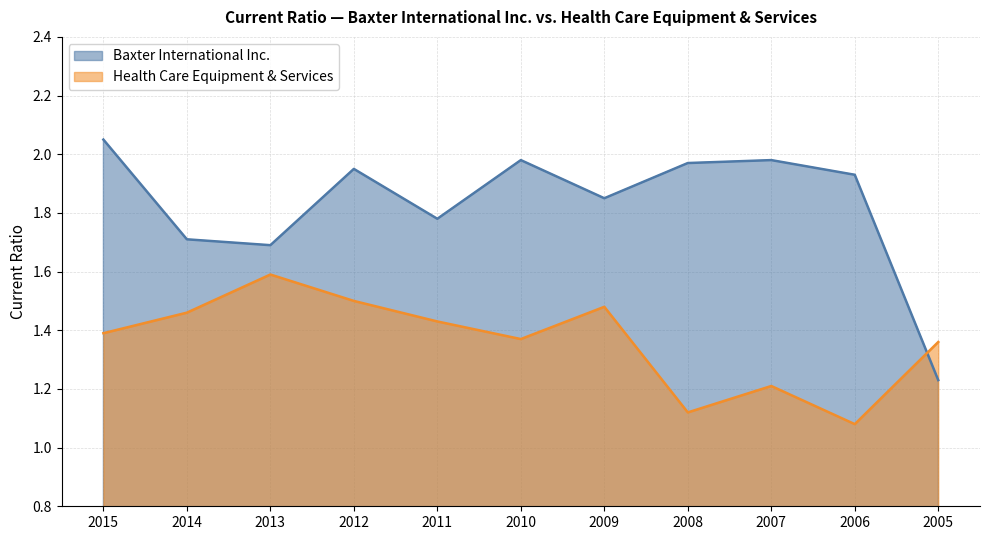

True or false: Health Care Equipment & Services has a value of 1.6 at 2013.

True